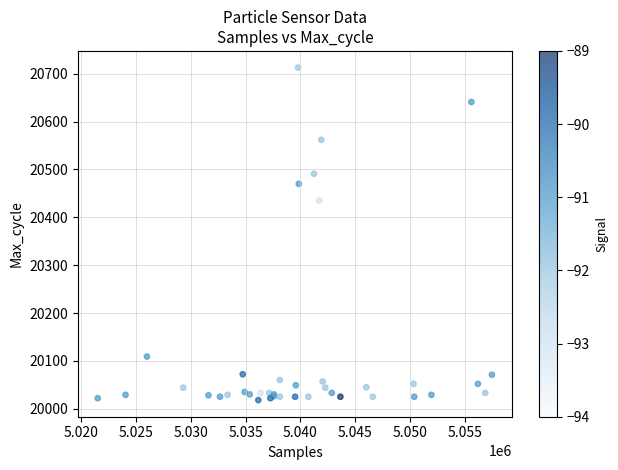

What Y value in the scatter plot is closest to 20365?

20435